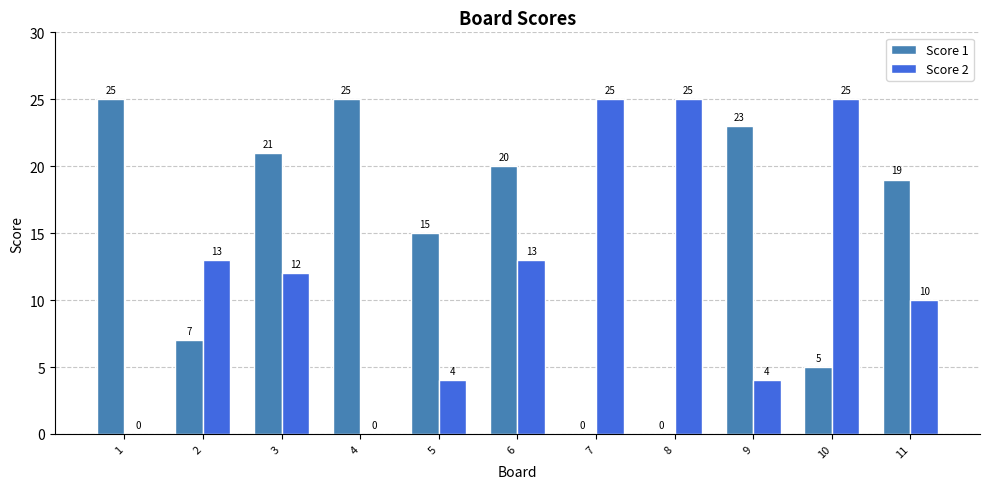

How many groups of bars are there?

11